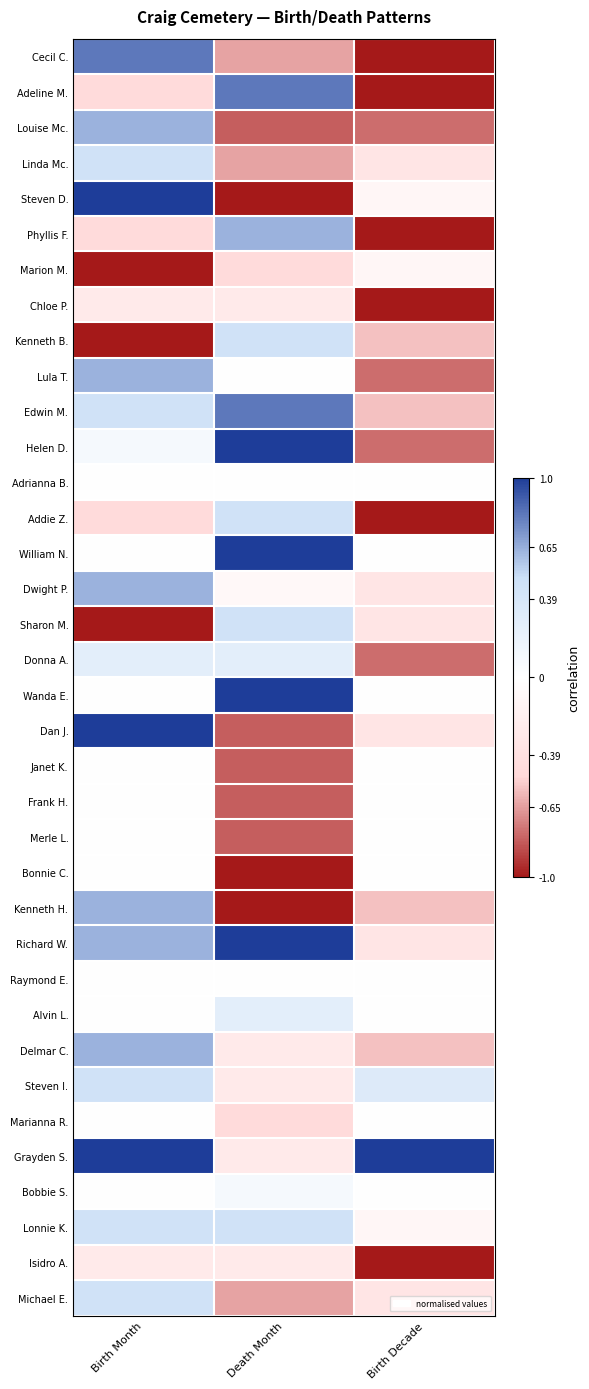

What is the total value across all series at Birth Decade?

-12.3